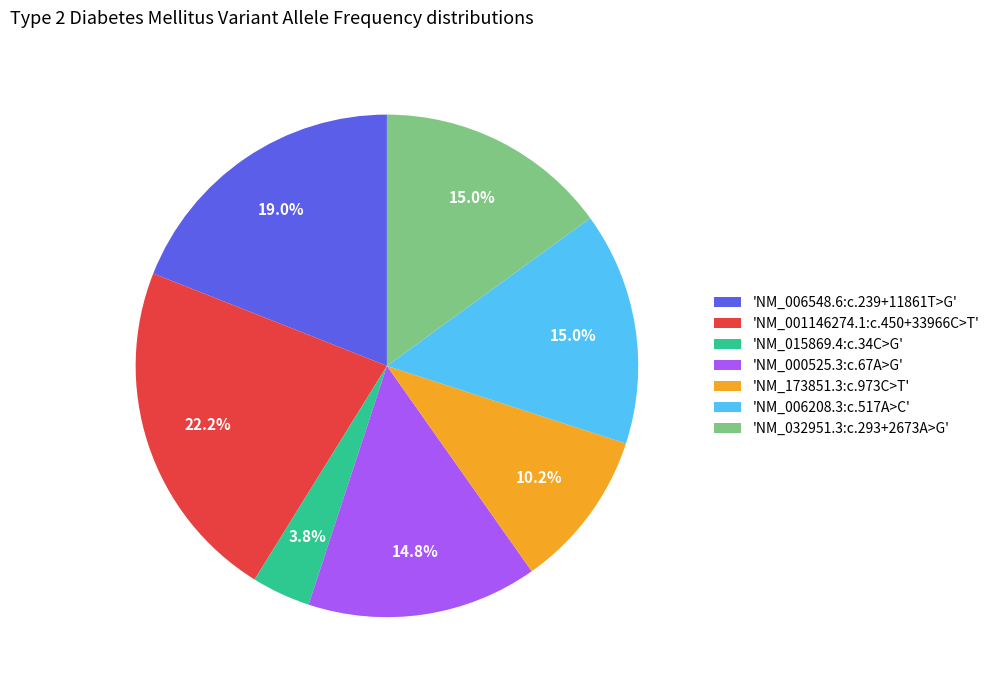

What is the total percentage of 'NM_006548.6:c.239+11861T>G' and 'NM_032951.3:c.293+2673A>G'?

34.0%